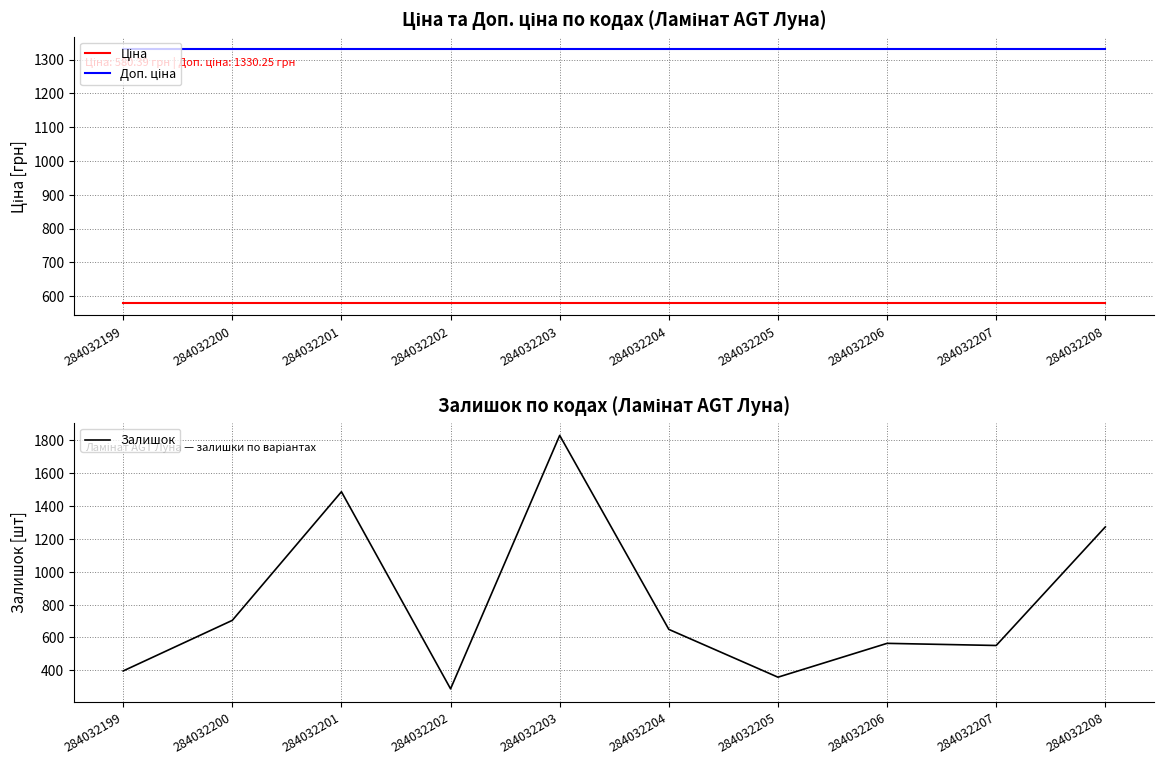

Reading left to right, list all the values displayed in this chart.

Ціна: 284032199=580.4	284032200=580.4	284032201=580.4	284032202=580.4	284032203=580.4	284032204=580.4	284032205=580.4	284032206=580.4	284032207=580.4	284032208=580.4
Доп. ціна: 284032199=1330.3	284032200=1330.3	284032201=1330.3	284032202=1330.3	284032203=1330.3	284032204=1330.3	284032205=1330.3	284032206=1330.3	284032207=1330.3	284032208=1330.3
Залишок: 284032199=396.0	284032200=704.0	284032201=1487.0	284032202=287.0	284032203=1830.0	284032204=649.0	284032205=358.0	284032206=564.0	284032207=551.0	284032208=1273.0